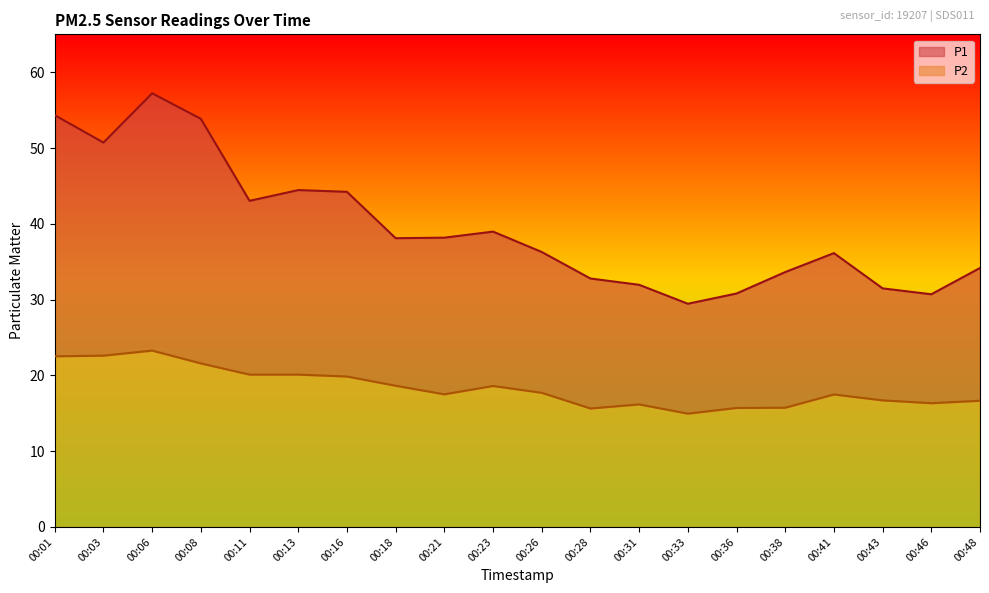

Which series has the largest total across all categories?

P1